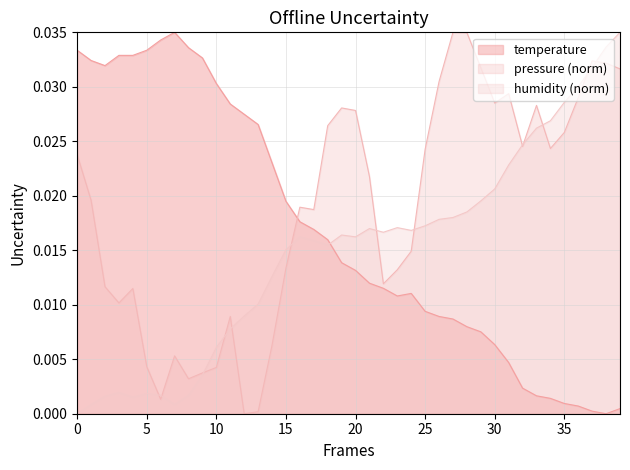

Which category has the lowest value across all series?

38